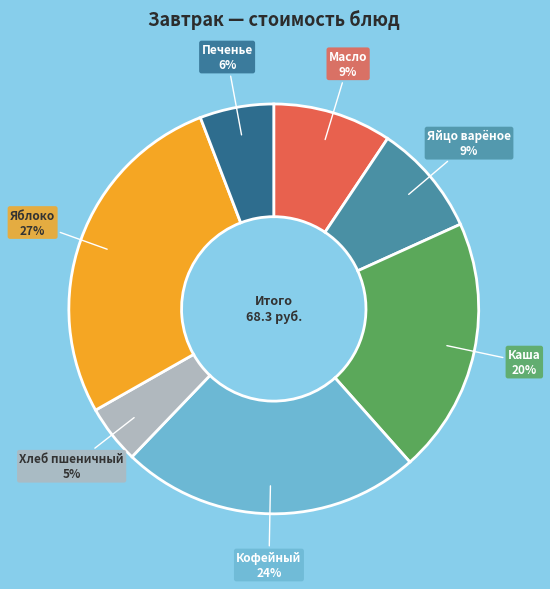

How many slices are in this pie chart?

7